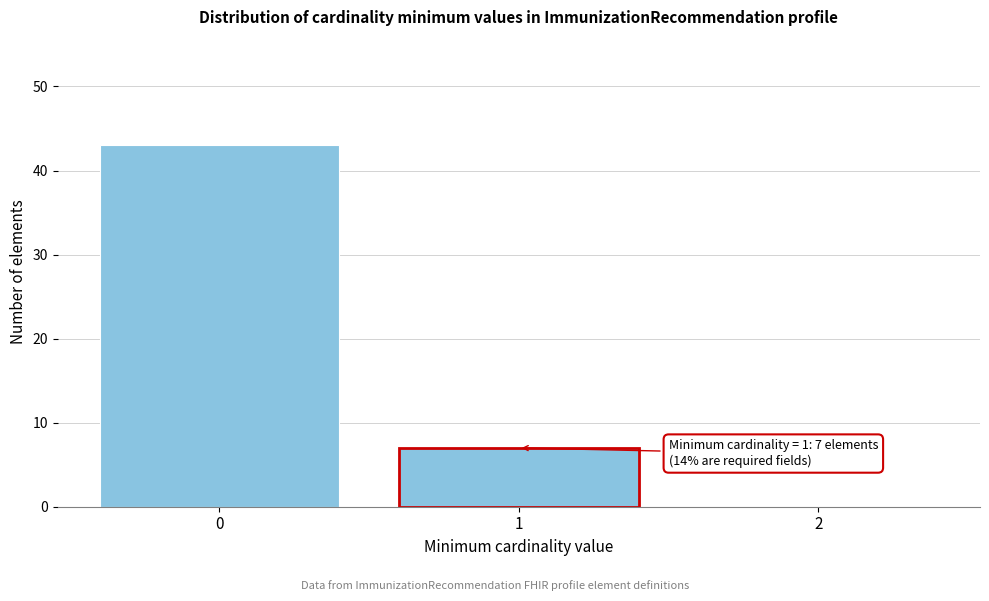

Reading left to right, transcribe all the data shown in this chart.

0=43	1=7	2=0